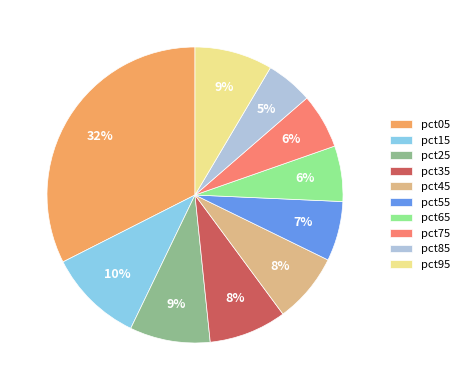

How many segments does this pie chart have?

10